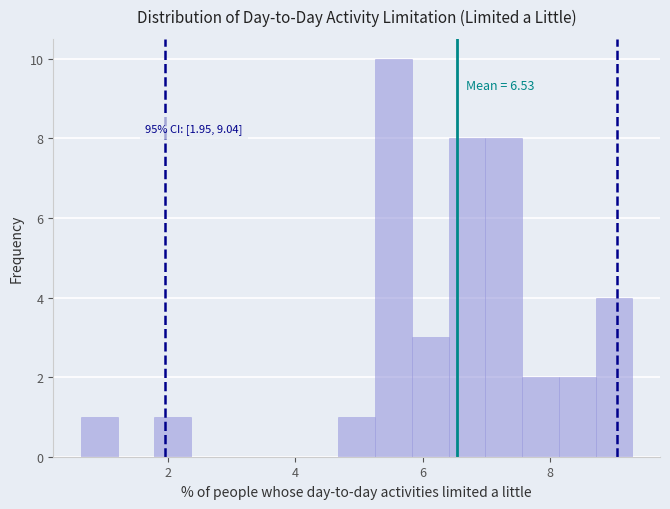

Around what value on the x-axis is the tallest bar? Give the approximate position of its centre, as read against the axis.

5.6